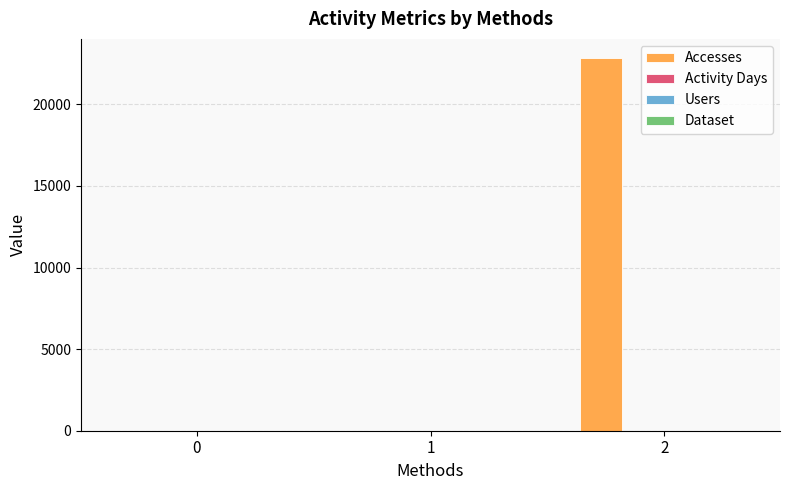

Which series has the largest total across all categories?

Accesses